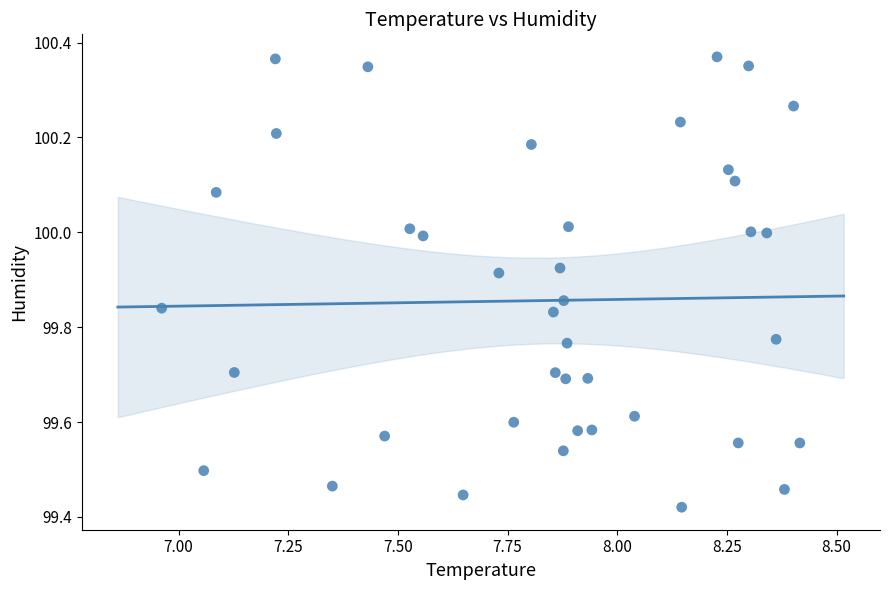

What is the range of Y values (max minus min)?

0.9